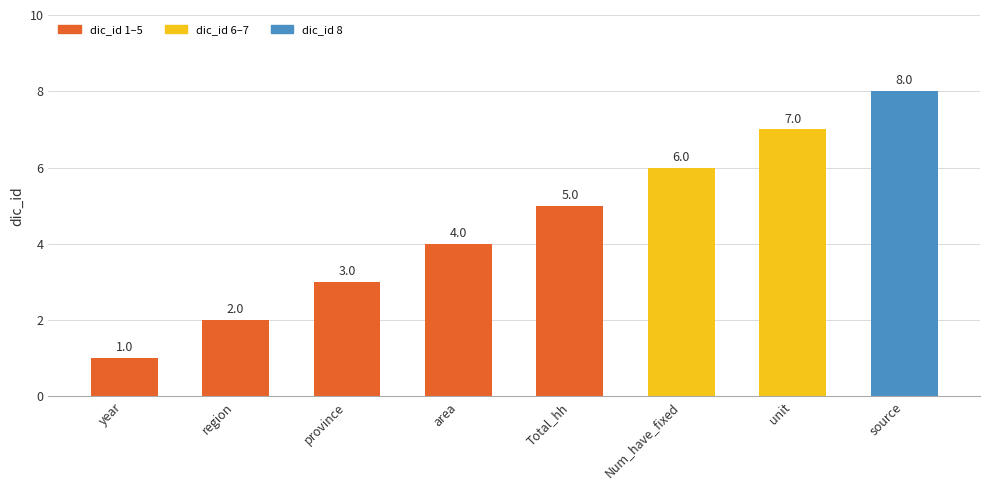

Reading left to right, transcribe all the data shown in this chart.

year=1	region=2	province=3	area=4	Total_hh=5	Num_have_fixed=6	unit=7	source=8